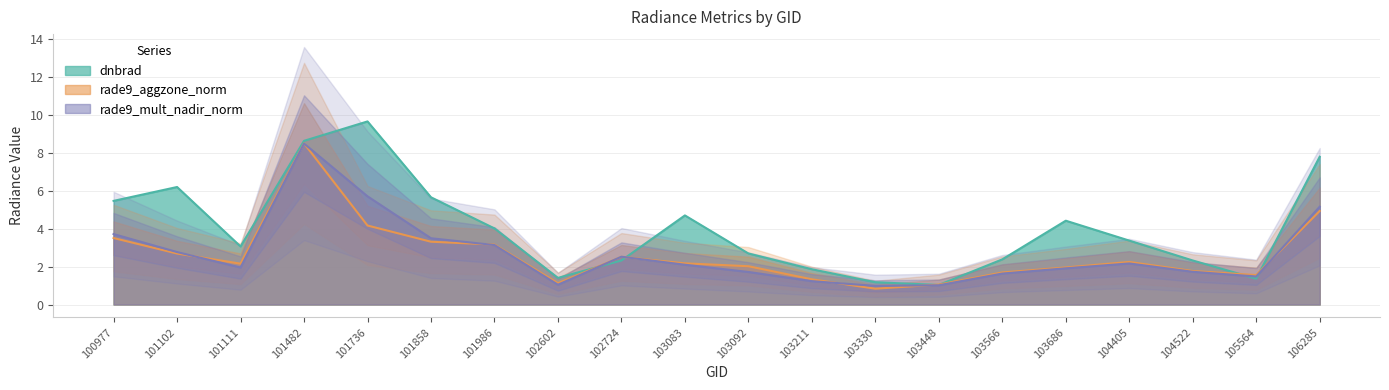

At which category is the sum across all series the highest?

101482